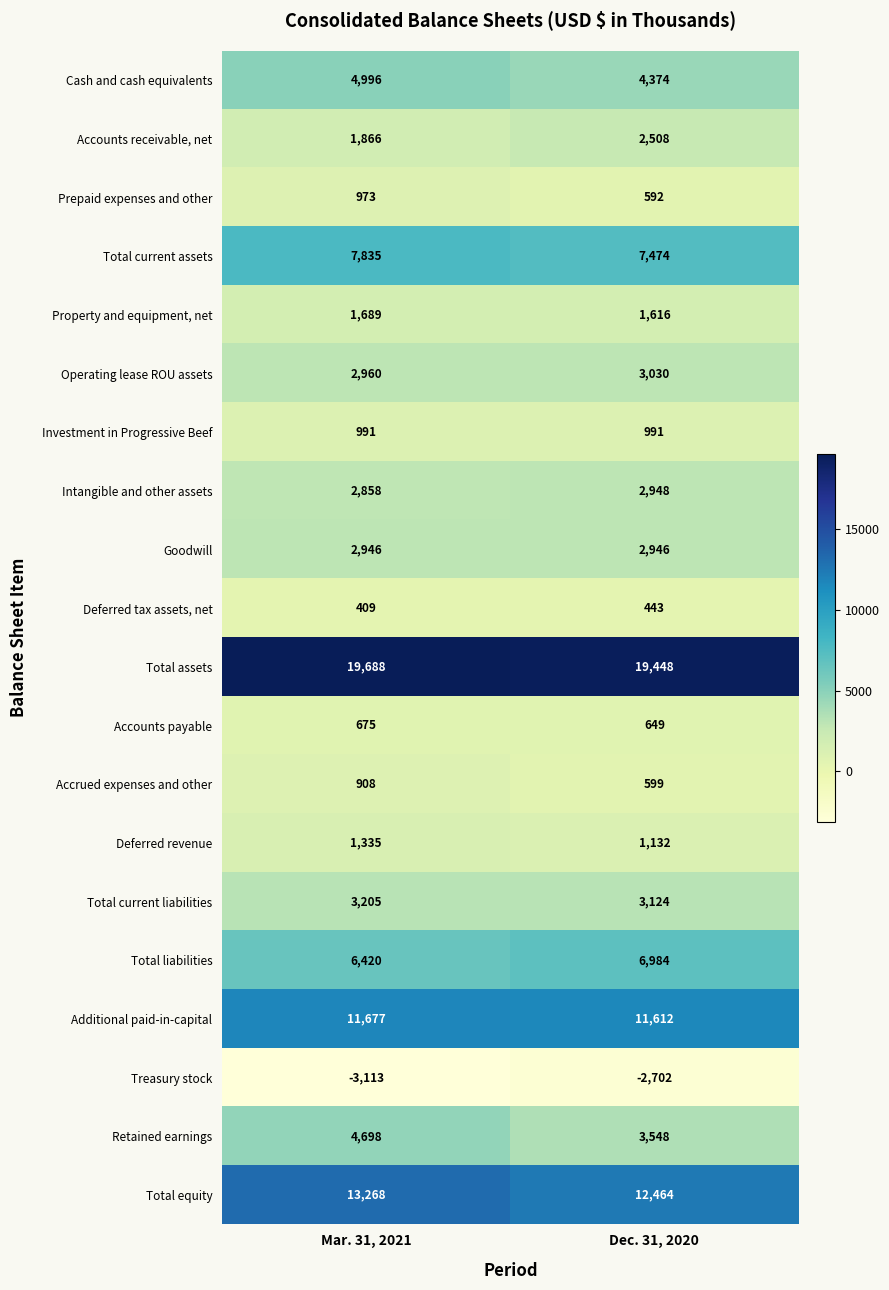

List the series in order of their peak value, lowest first.

Treasury stock, Deferred tax assets, net, Accounts payable, Accrued expenses and other, Prepaid expenses and other, Investment in Progressive Beef, Deferred revenue, Property and equipment, net, Accounts receivable, net, Goodwill, Intangible and other assets, Operating lease ROU assets, Total current liabilities, Retained earnings, Cash and cash equivalents, Total liabilities, Total current assets, Additional paid-in-capital, Total equity, Total assets